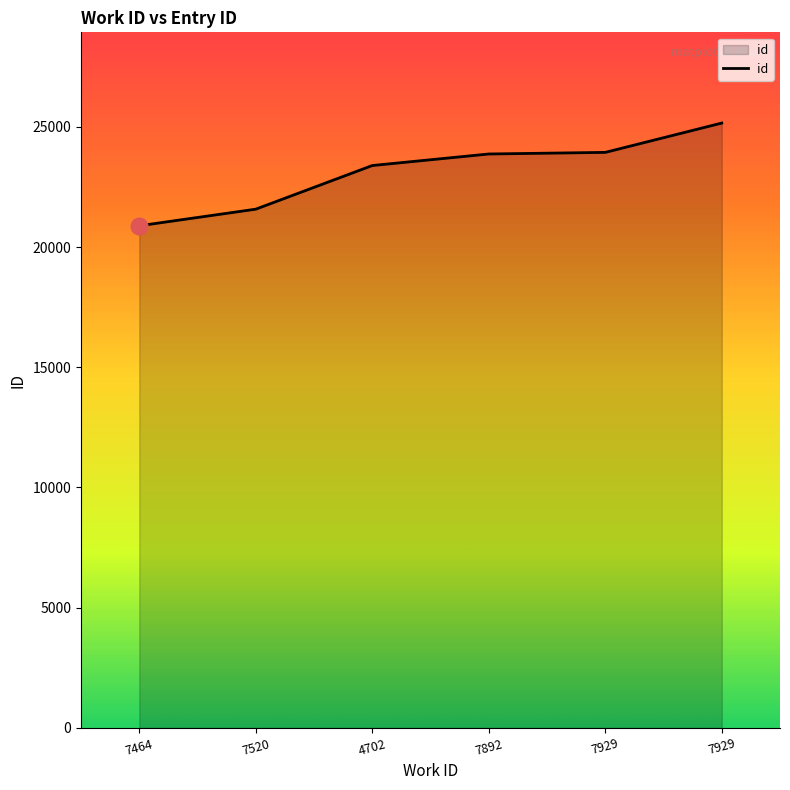

List the labels in order of value, smallest first.

7464, 7520, 4702, 7892, 7929, 7929